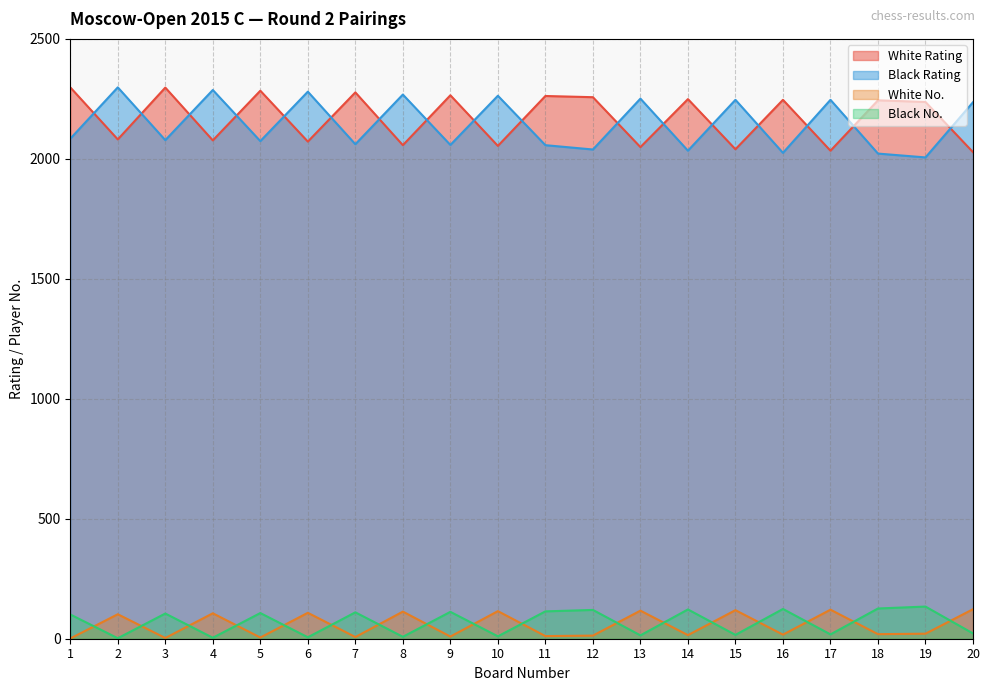

What is the value of the White Rating point at the 15th from the left?

2040